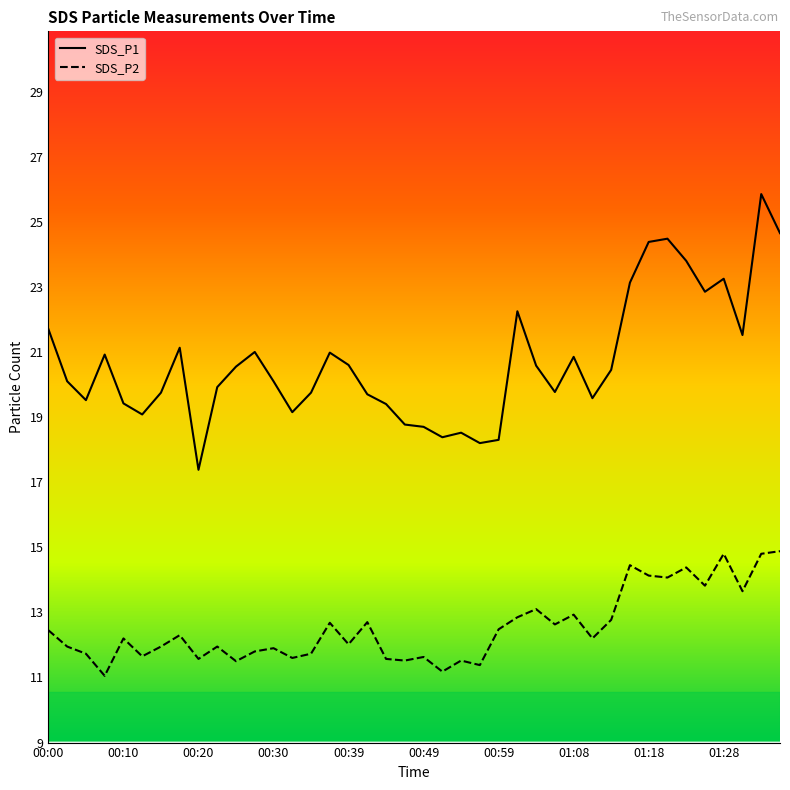

What is the minimum value shown in the chart?

11.1